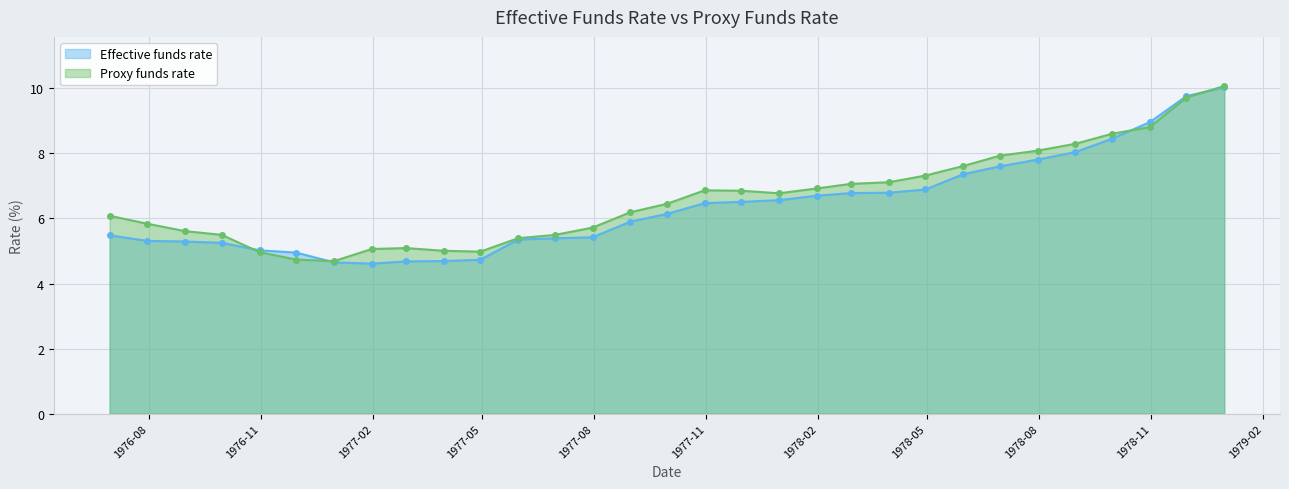

Where is Proxy funds rate nearest to the value 7?

1978-02-28